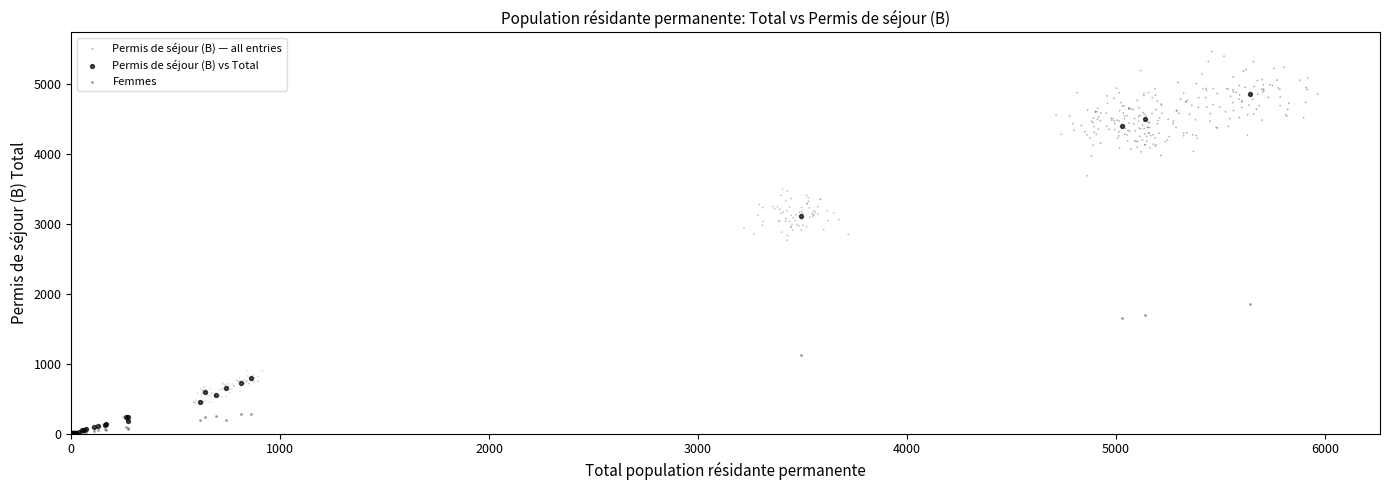

Which series has the widest spread of Y values?

Permis de séjour (B) — all entries